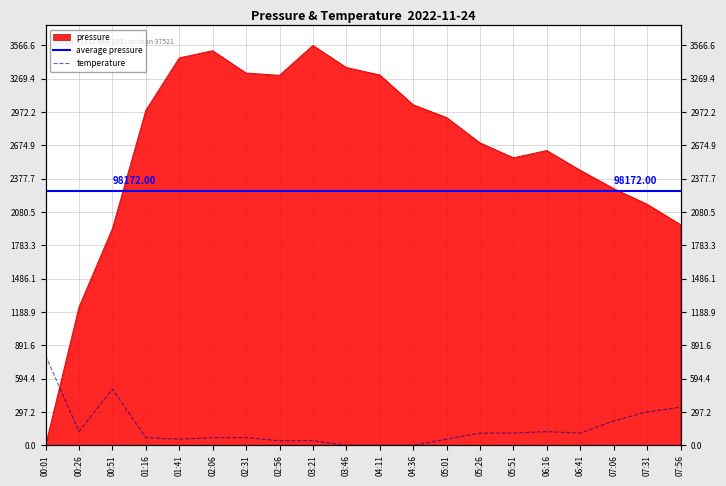

Between 00:51 and 07:56, which series saw the biggest shift?

temperature